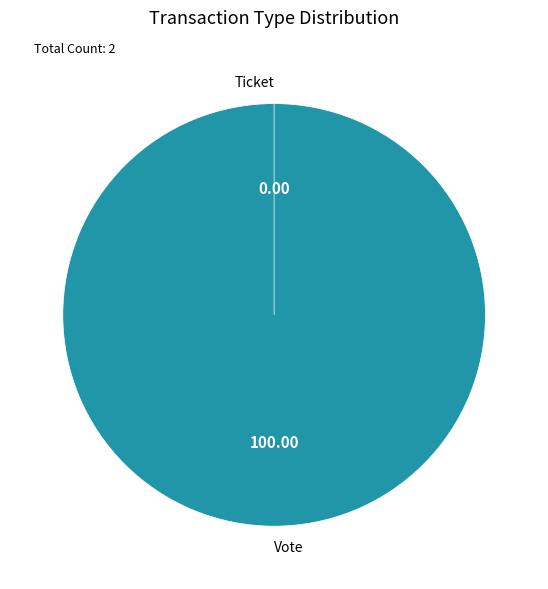

The Vote slice represents 100% of the pie. True or false?

True